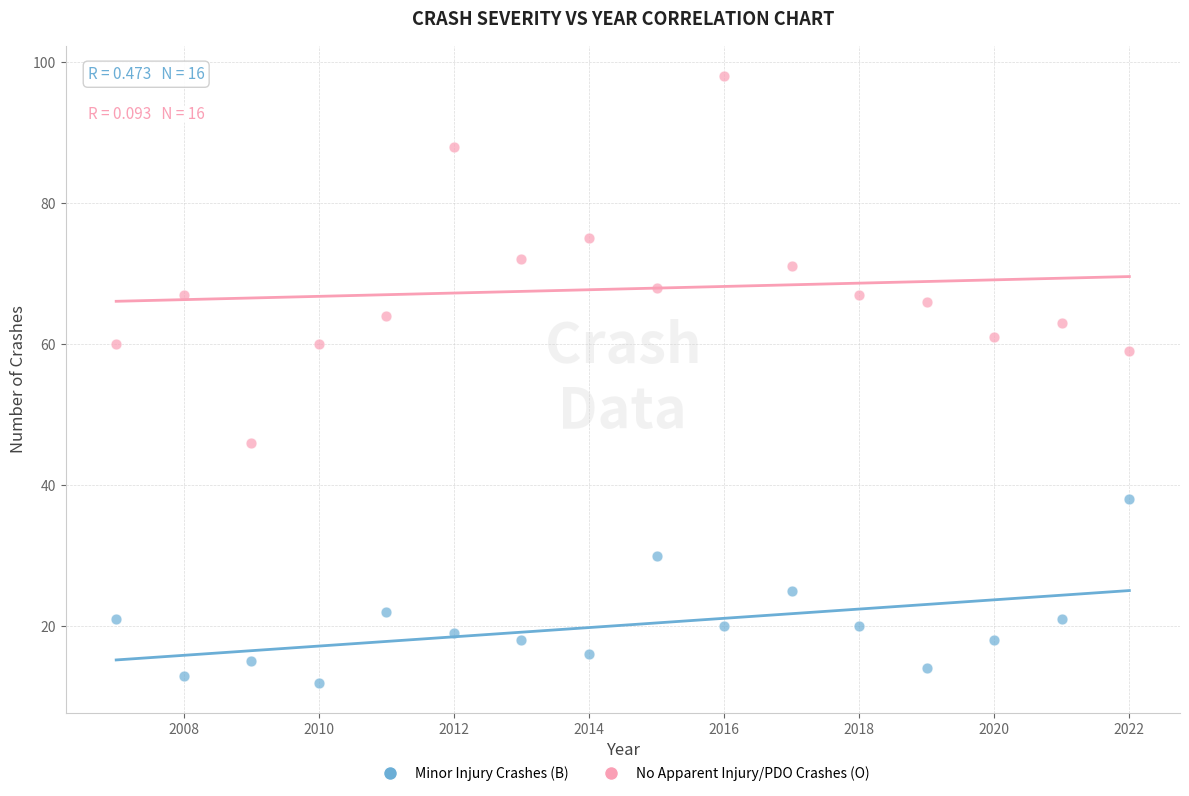

Across all data points, what is the range of Y values (max minus min)?

86